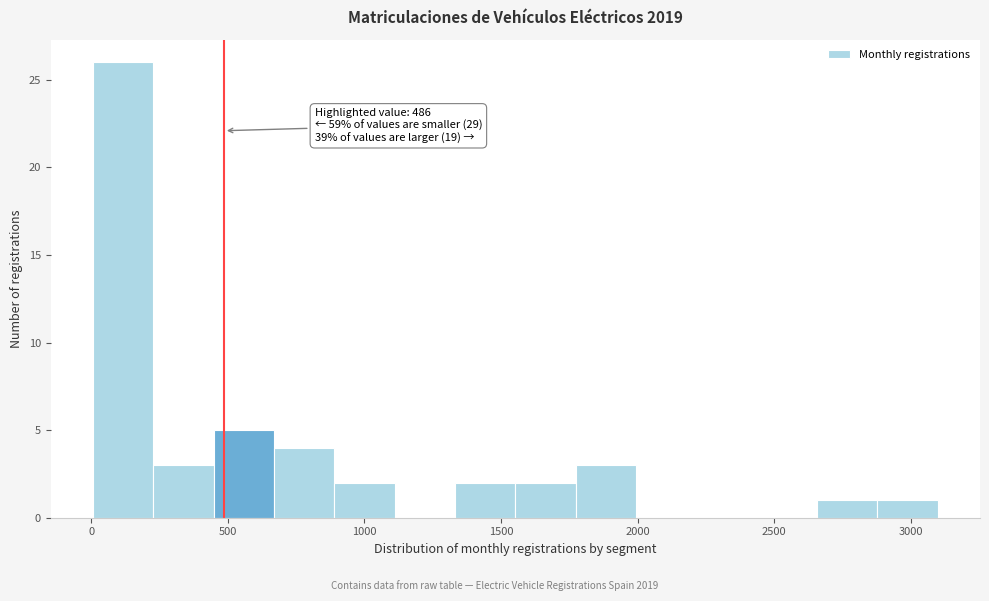

Which range on the x-axis has the tallest bar?

0 to 250